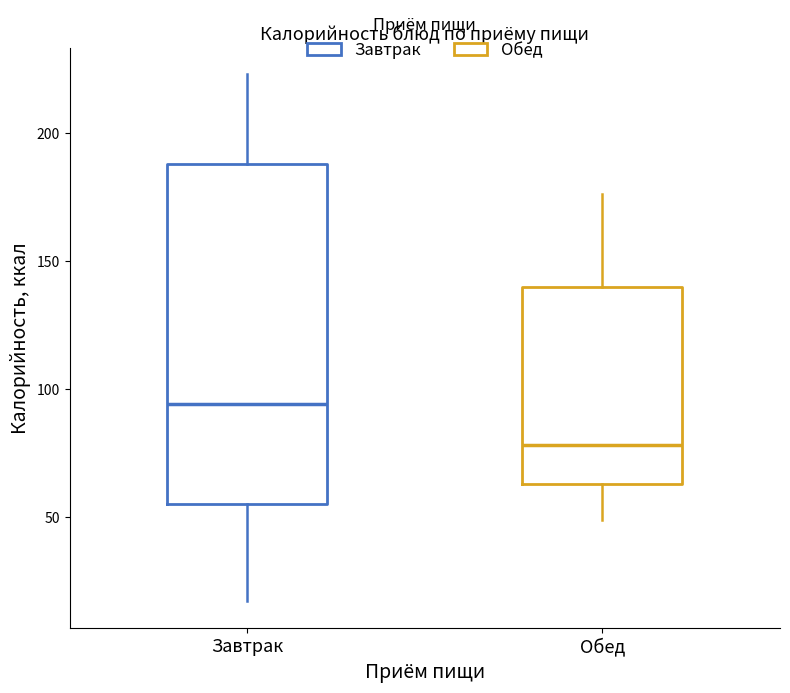

Where does the lower whisker of the box for Обед end on the y-axis? The values are not printed on the chart, so give them approximately, as read against the axis.

50